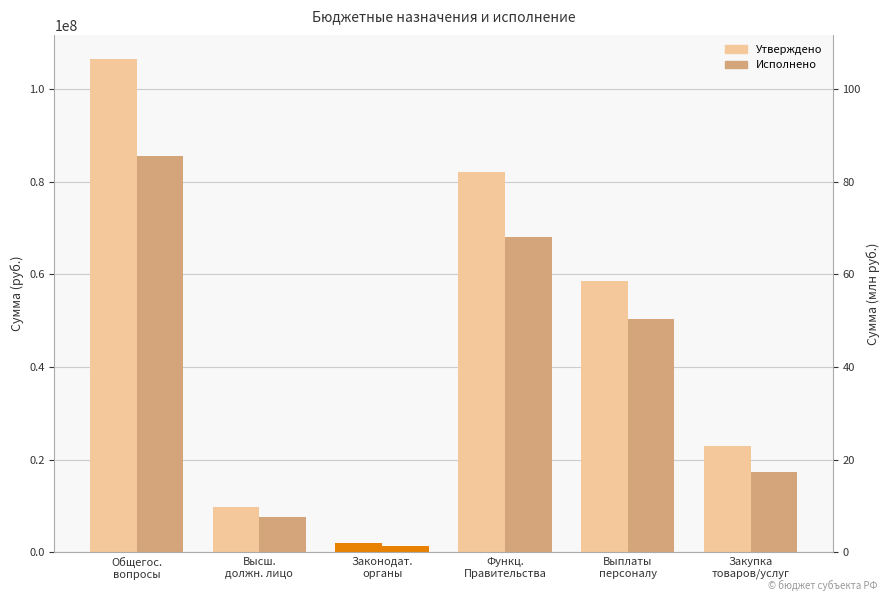

True or false: Утверждено has a value of 66784041.1 at Общегос.
вопросы.

False